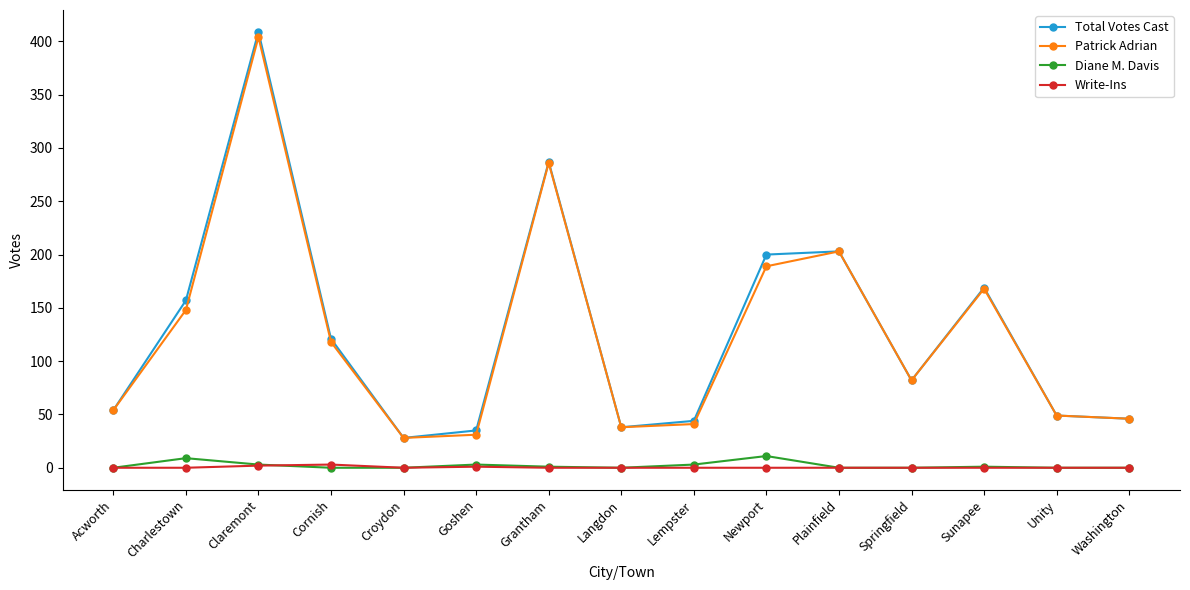

What is the label of the 13th point from the right?

Claremont